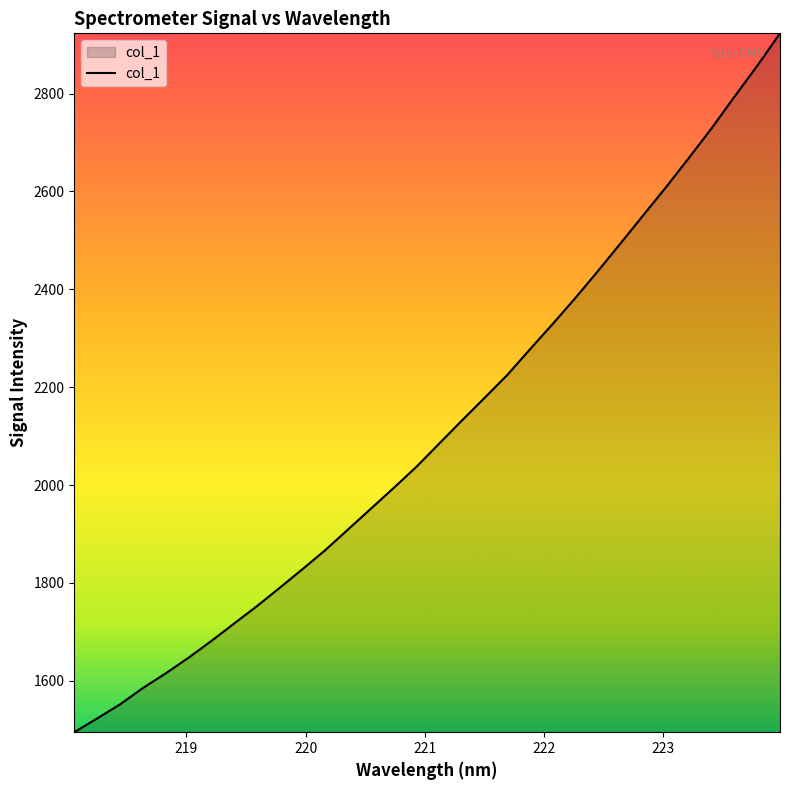

What is the maximum value shown in the chart?

2923.2